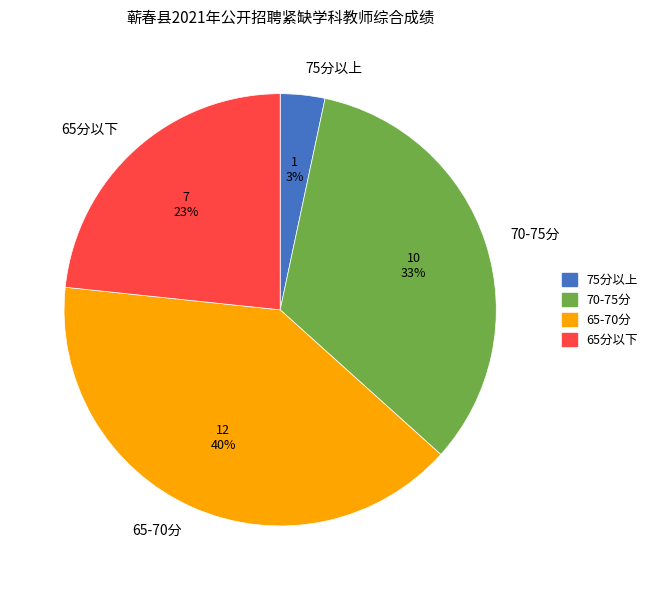

Count the number of slices in the pie.

4